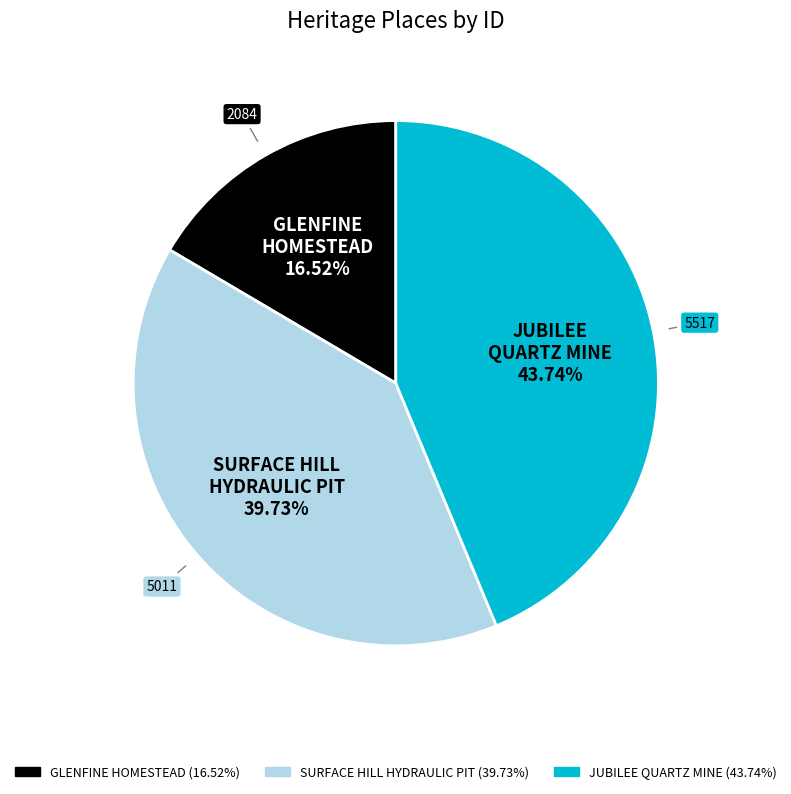

Is there any slice that represents more than half of the pie?

No